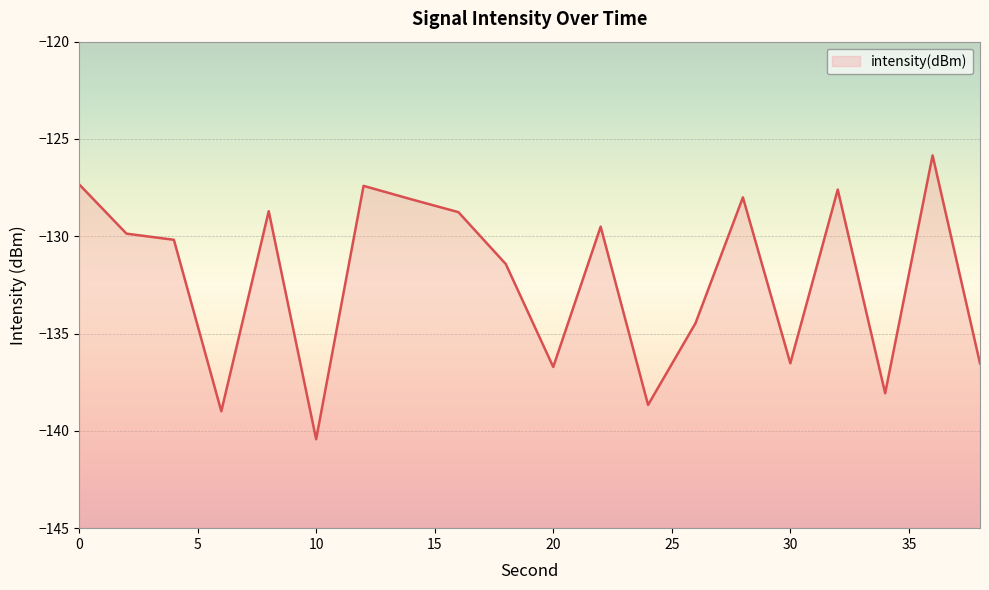

What is the minimum value shown in the chart?

-140.4